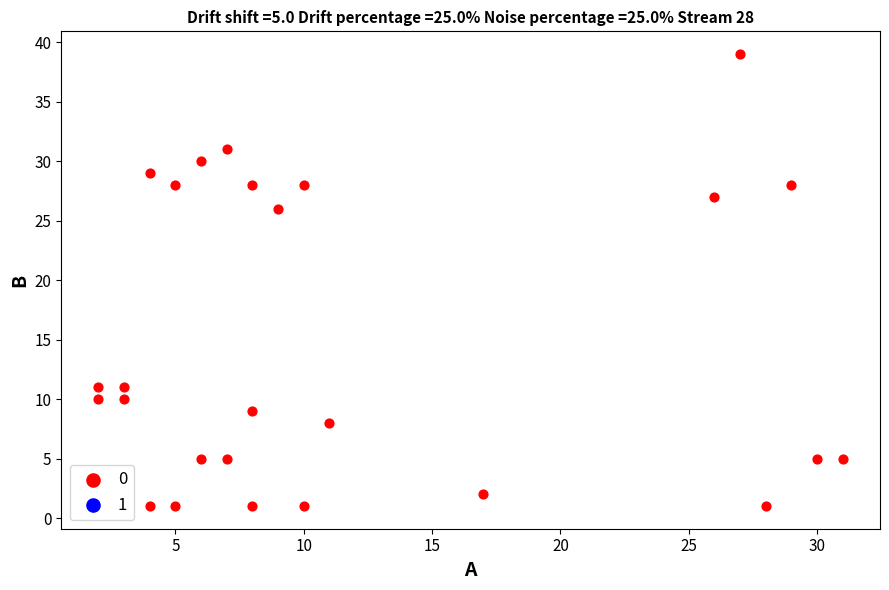

What Y value in the scatter plot is closest to 20?

26